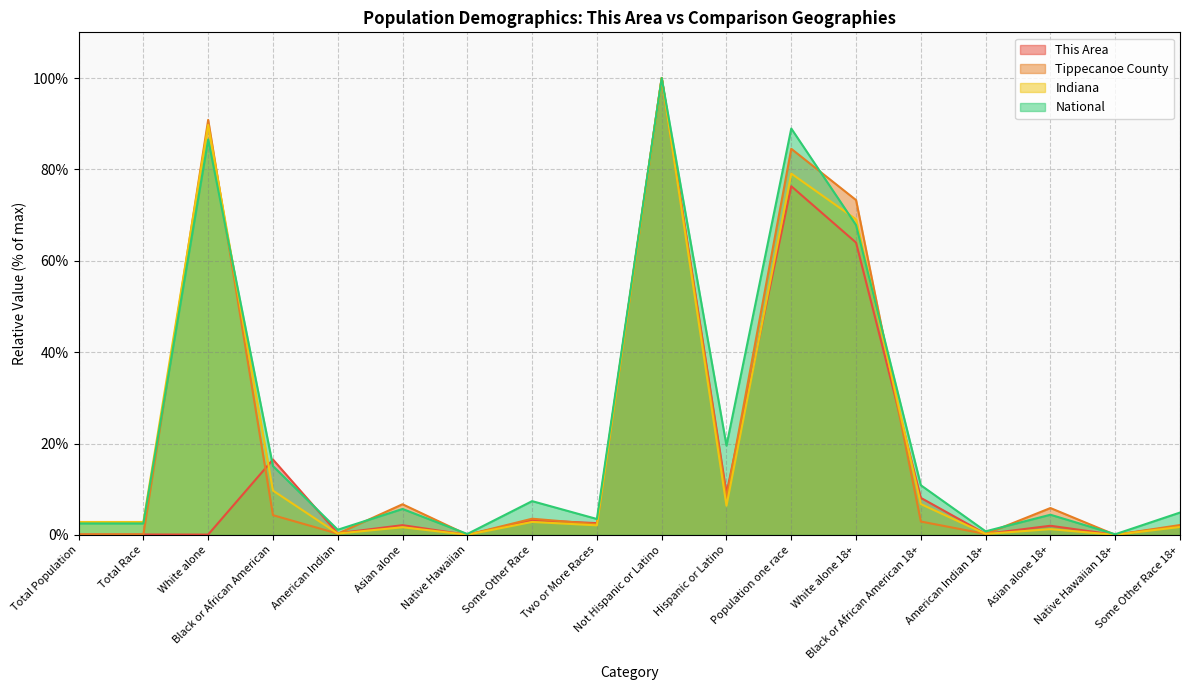

At which label does This Area first exceed 2?

Black or African American